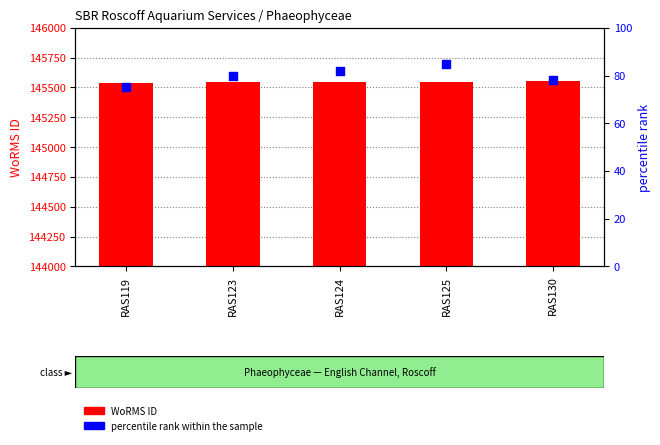

At how many categories does at least one series exceed 32184?

5